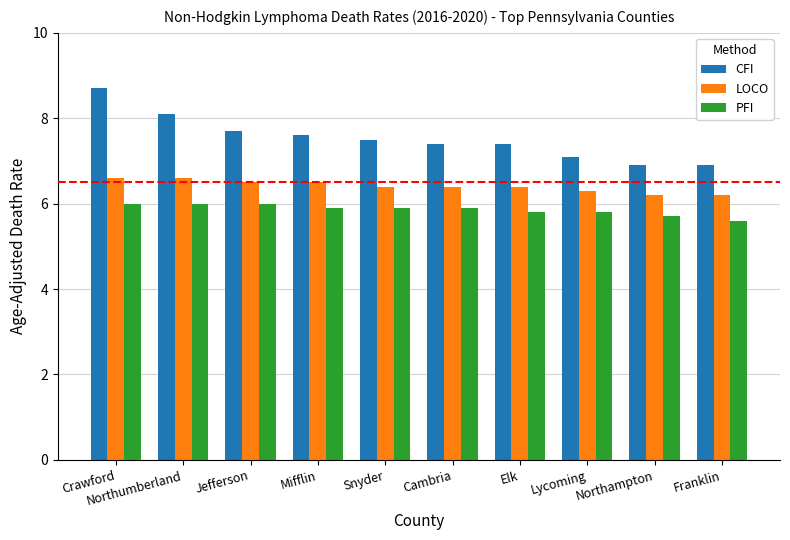

Rank the series by their maximum value, from highest to lowest.

CFI, LOCO, PFI